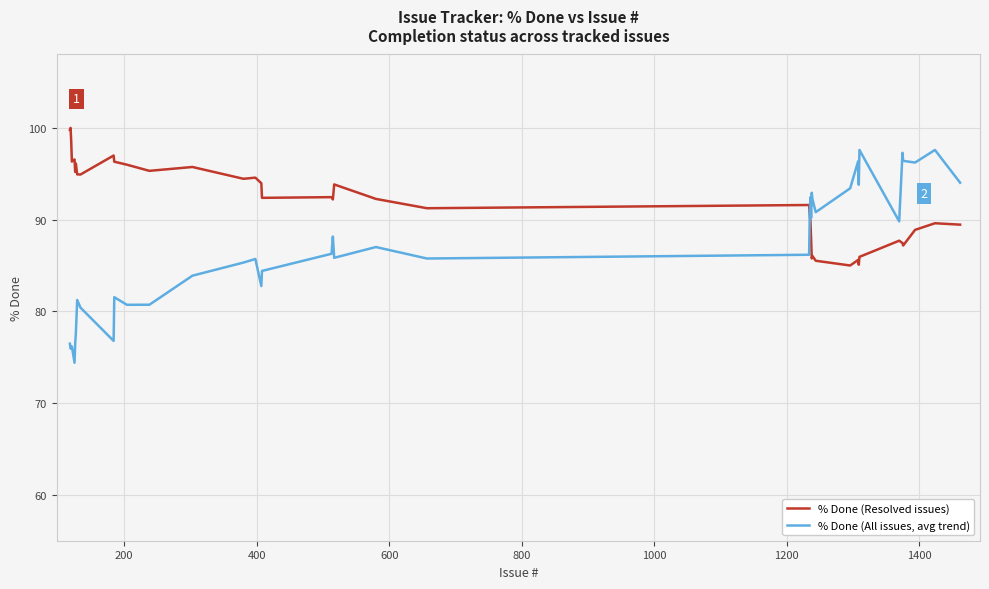

How many lines are shown in the chart?

2